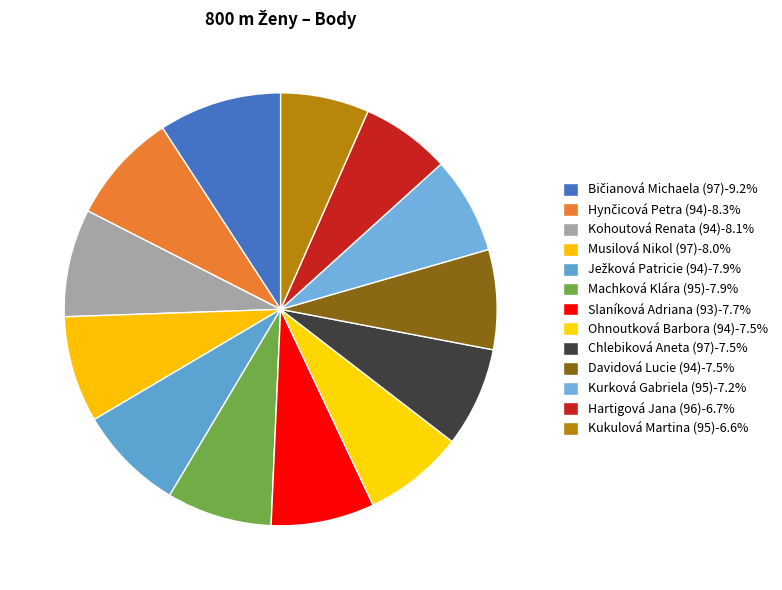

Does Kurková Gabriela (95) account for over 50% of the chart?

No